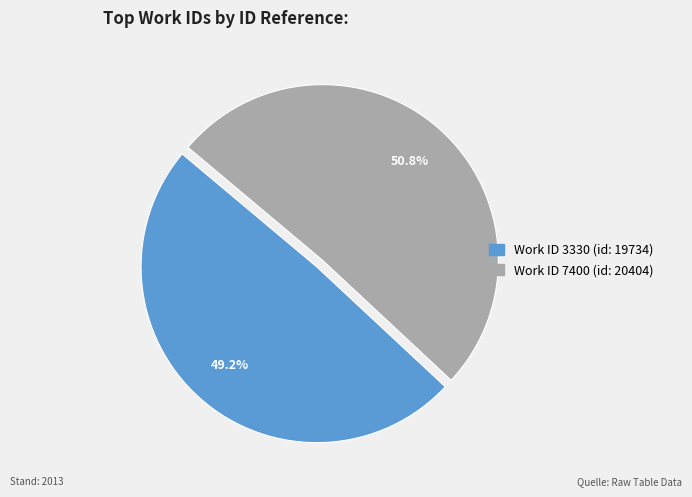

Is there a majority slice in this chart?

Yes